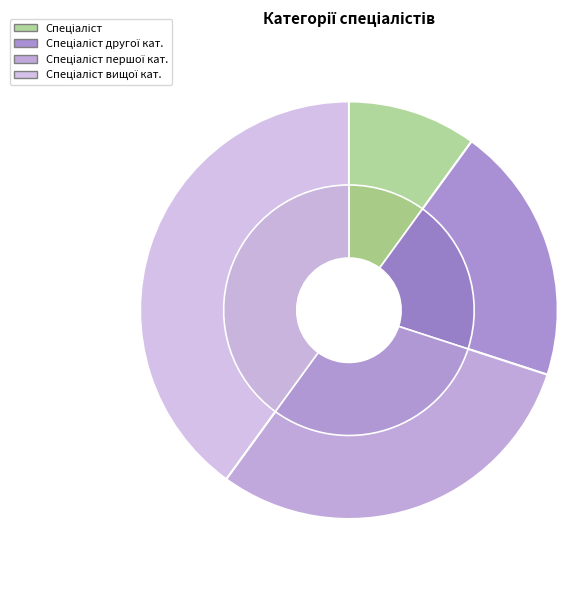

What is the total percentage of Спеціаліст першої категорії and Спеціаліст?

40.0%